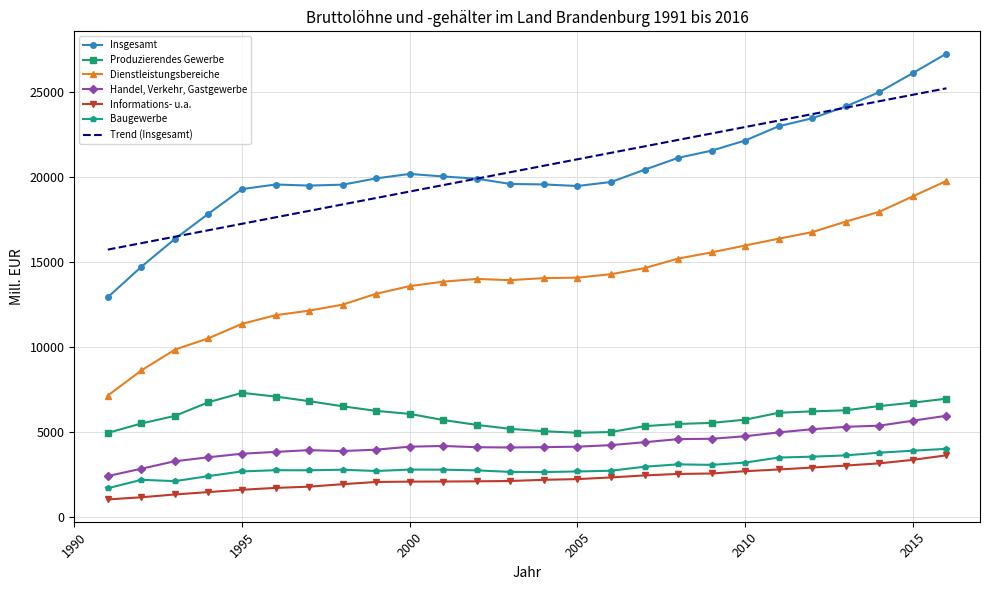

How many values in the Insgesamt series are below 19893?

13